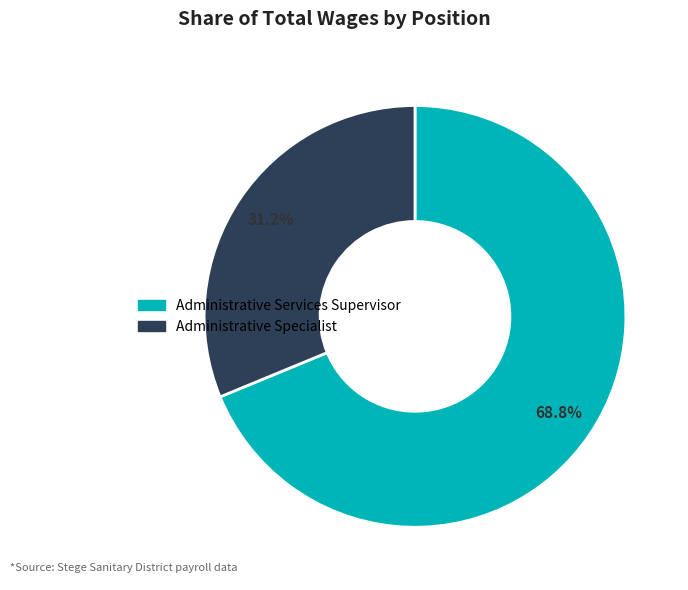

To the nearest percent, what is the difference between the Administrative Specialist and Administrative Services Supervisor slice percentages?

38%